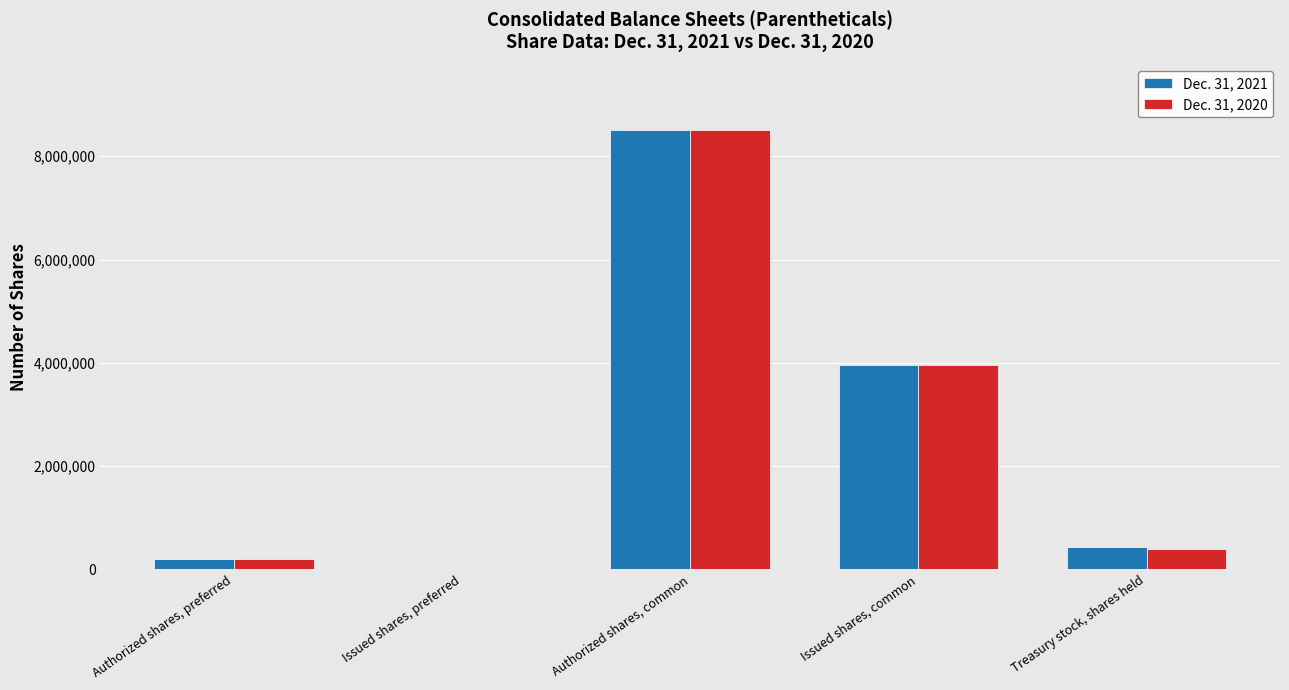

What is the greatest value displayed?

8500000